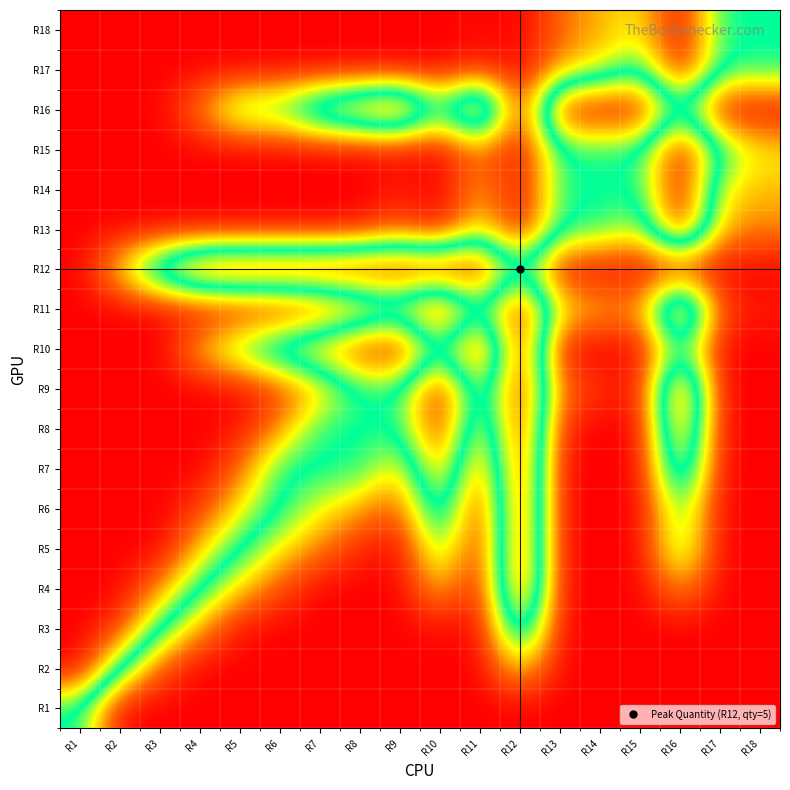

At which category is the sum across all series the highest?

R18